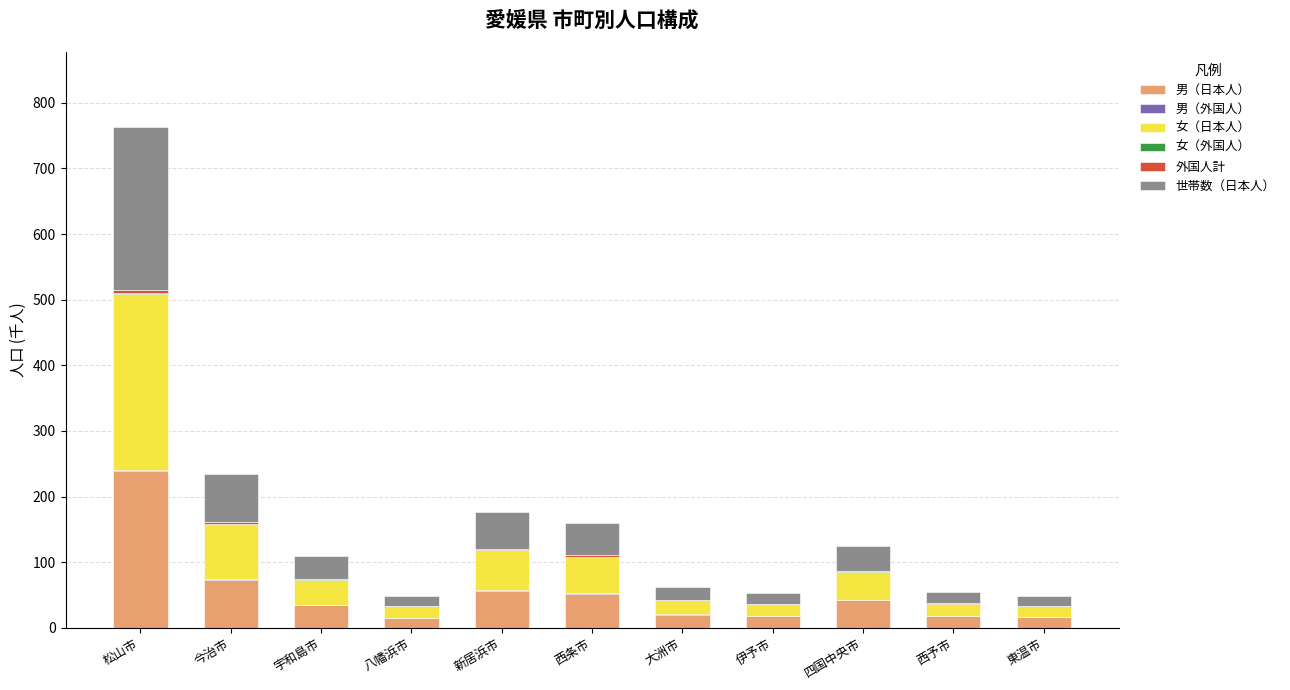

At which category is the sum across all series the highest?

松山市